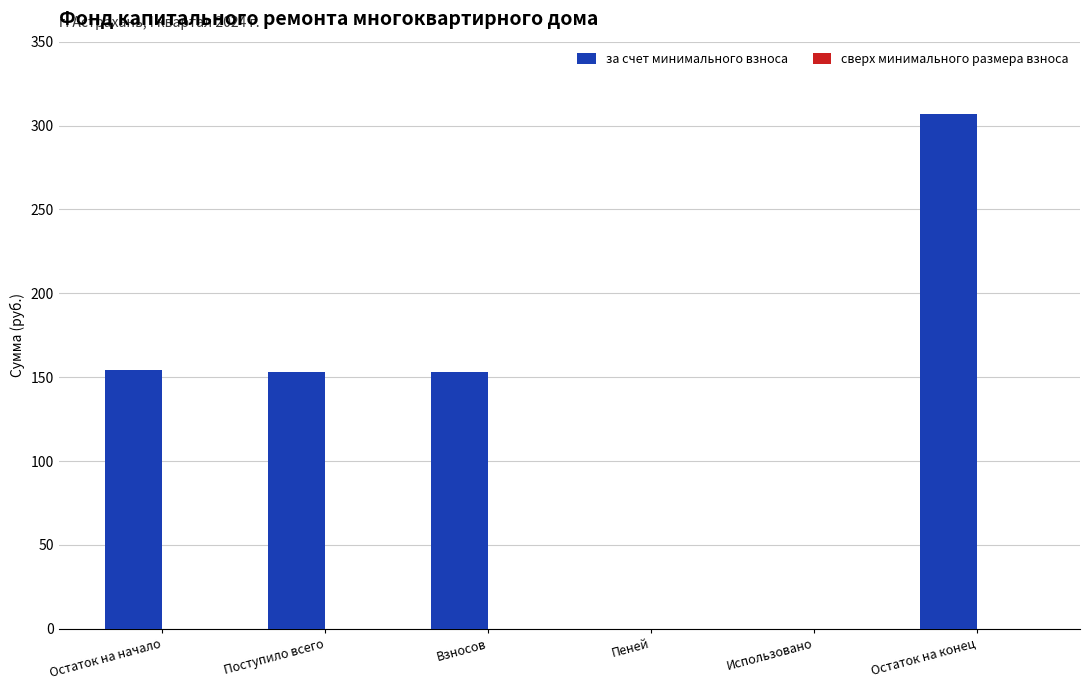

The value at Остаток на начало is 208.4. True or false?

False